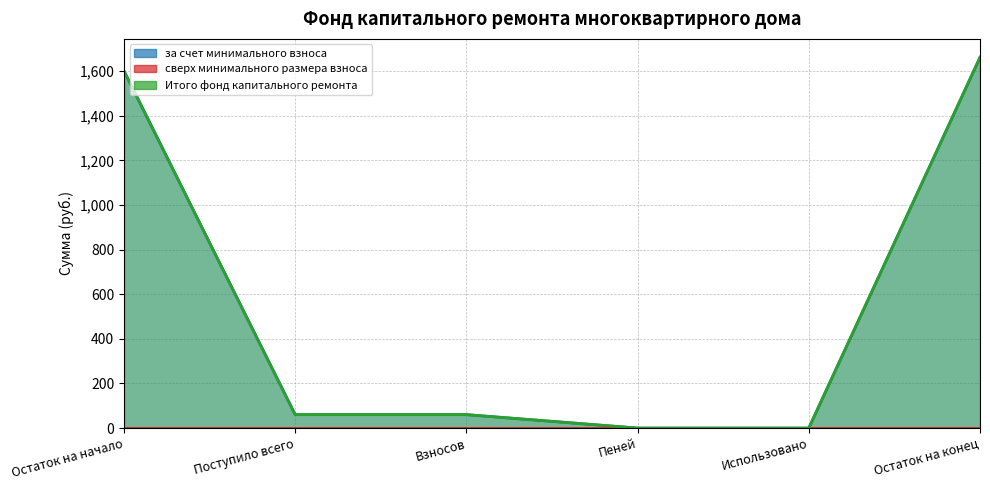

What is the label of the 1st point from the right?

Остаток на конец